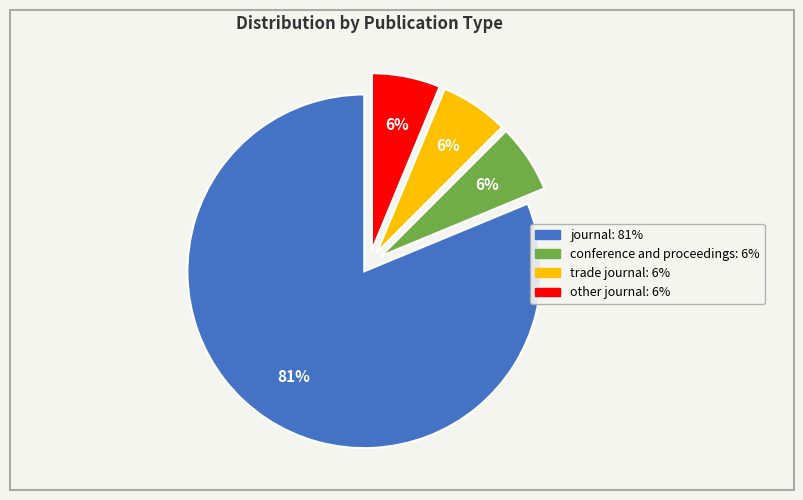

What percentage is the trade journal slice, to the nearest percent?

6%